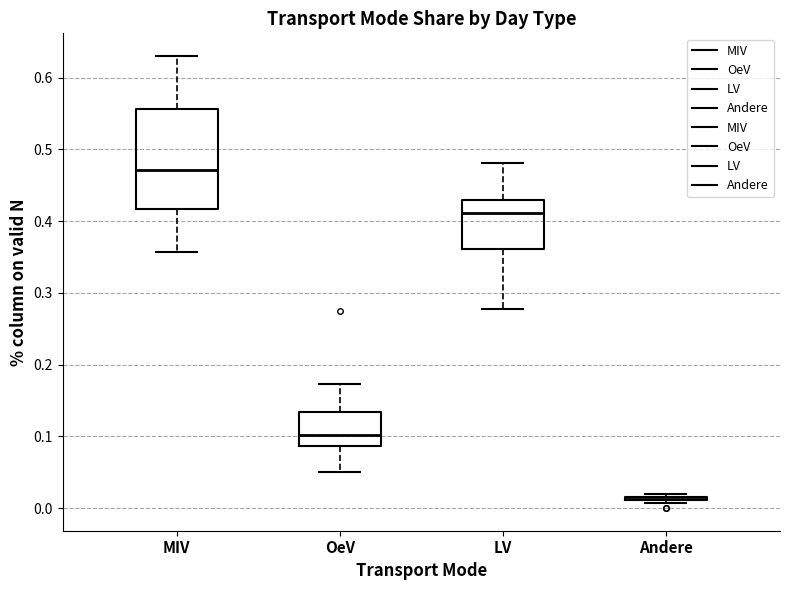

Comparing the boxes themselves (not the whiskers), which one is the tallest?

MIV